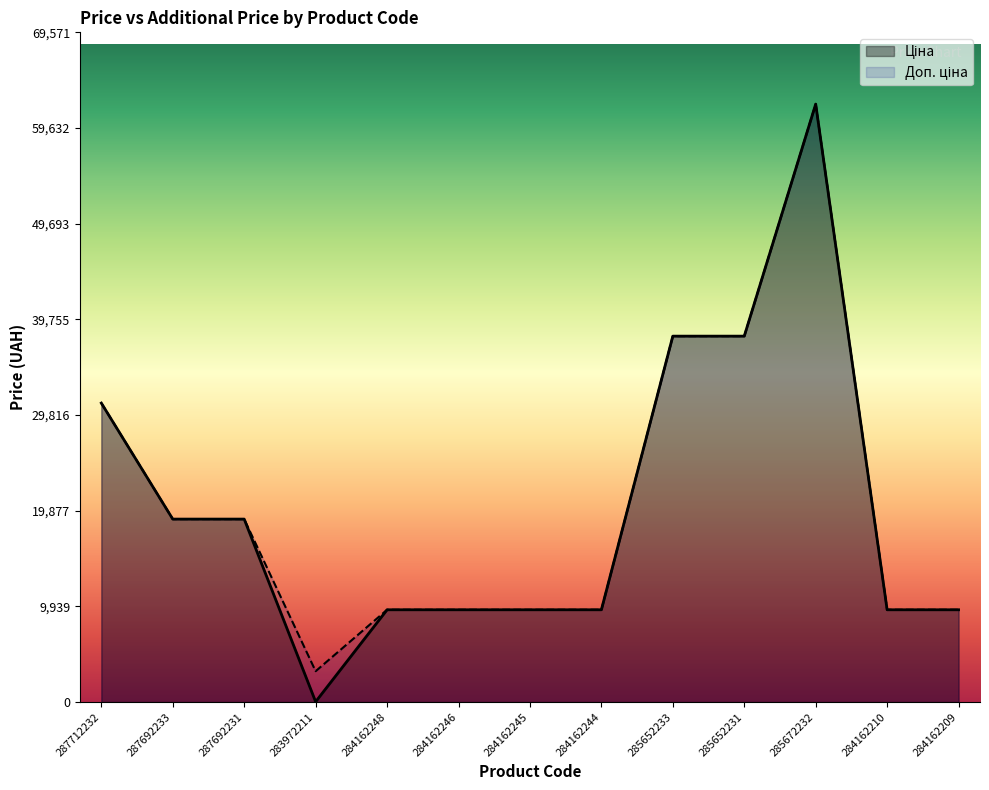

Reading right to left, list all the values displayed in this chart.

Ціна: 284162209=9585.4	284162210=9585.4	285672232=62116.9	285652231=38011.3	285652233=38011.3	284162244=9585.4	284162245=9585.4	284162246=9585.4	284162248=9585.4	283972211=32.0	287692231=19005.7	287692233=19005.7	287712232=31058.4
Доп. ціна: 284162209=9585.4	284162210=9585.4	285672232=62116.9	285652231=38011.3	285652233=38011.3	284162244=9585.4	284162245=9585.4	284162246=9585.4	284162248=9585.4	283972211=3205.0	287692231=19005.7	287692233=19005.7	287712232=31058.4